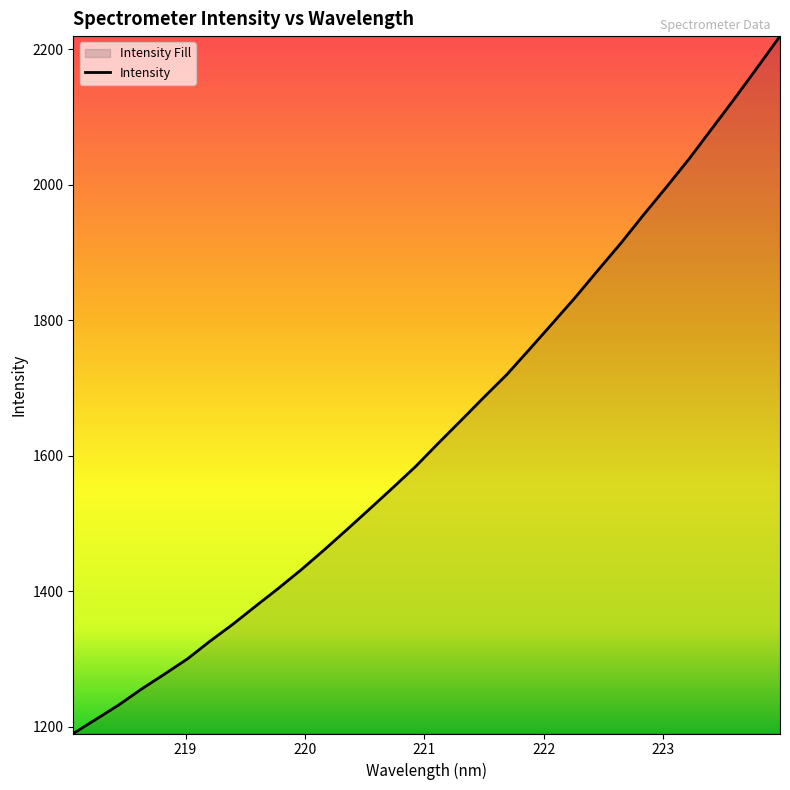

What is the smallest value displayed?

1190.3